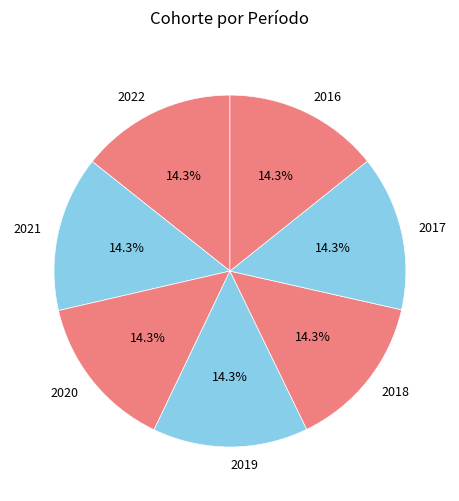

Does 2022 account for over 50% of the chart?

No